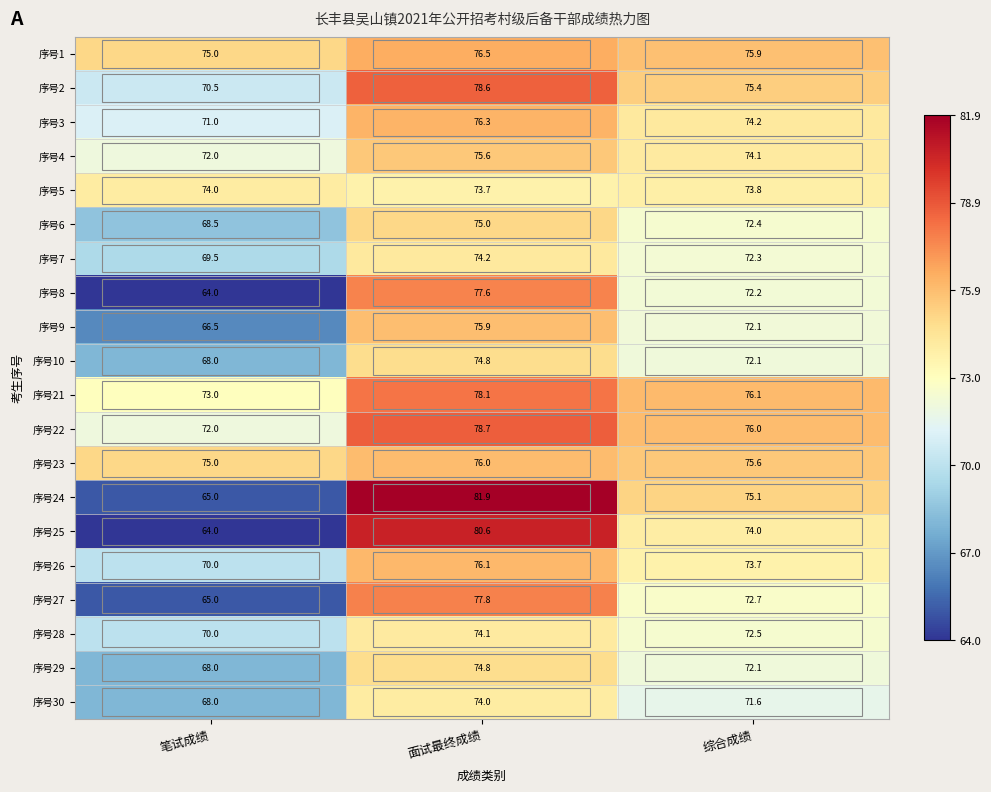

Is it true that 序号29 equals 68.0 at 笔试成绩?

True